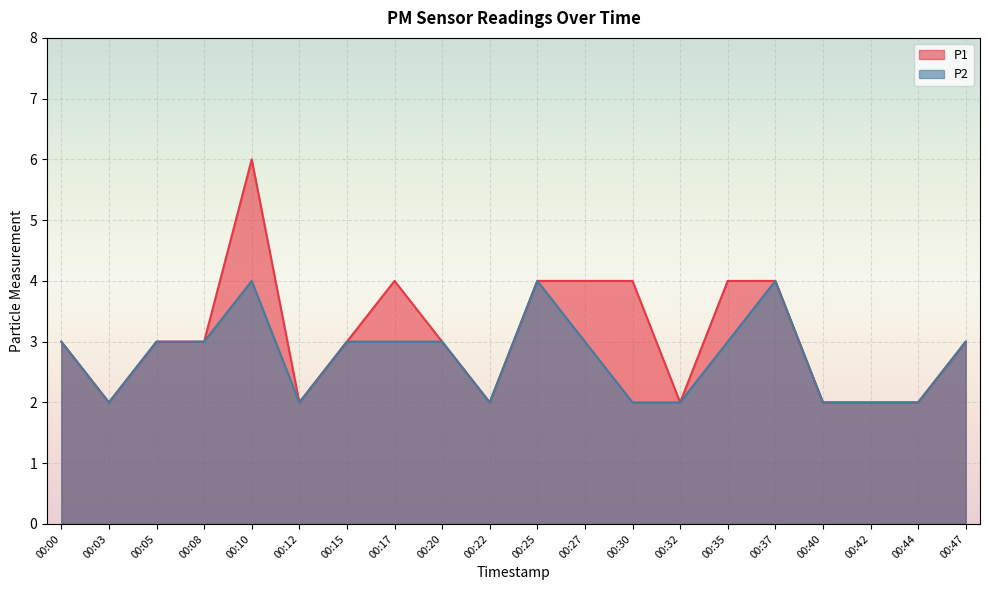

What is the value of the P1 point at the 8th from the left?

4